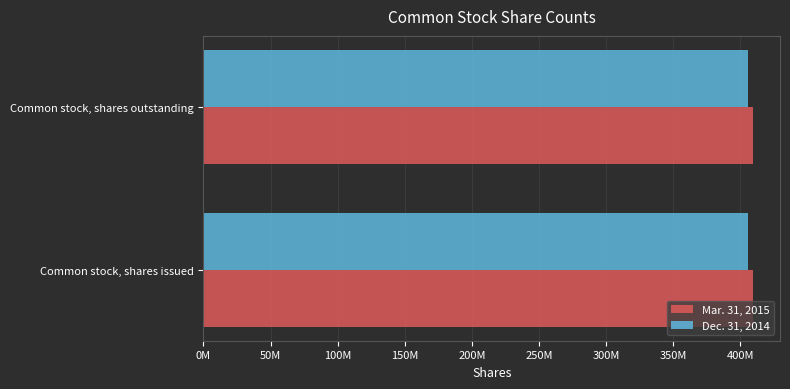

At Common stock, shares issued, list the series in order from largest to smallest.

Mar. 31, 2015, Dec. 31, 2014